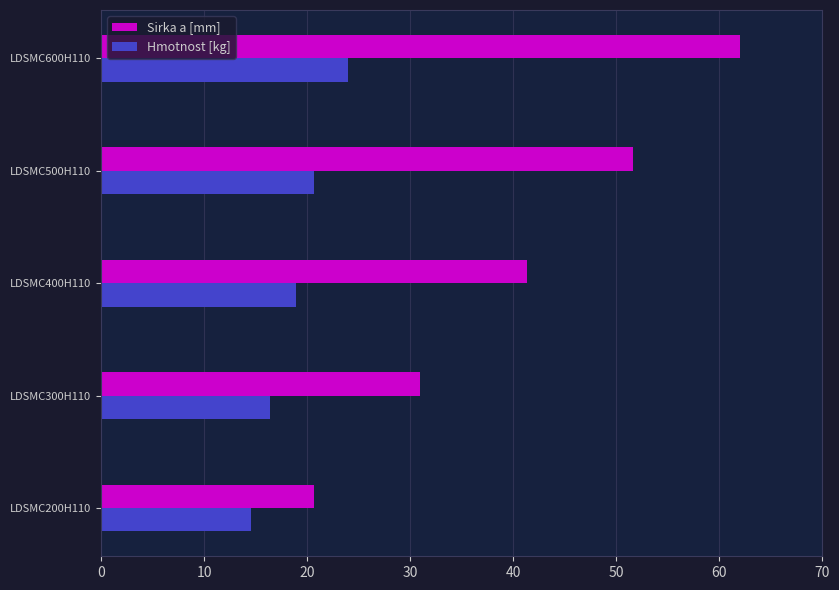

Is it true that Hmotnost [kg] equals 20.6 at LDSMC500H110?

True